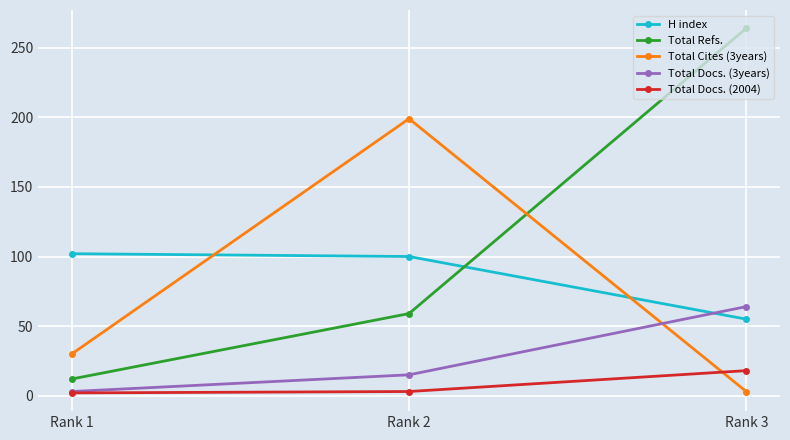

Which series has the widest spread of values?

Total Refs.